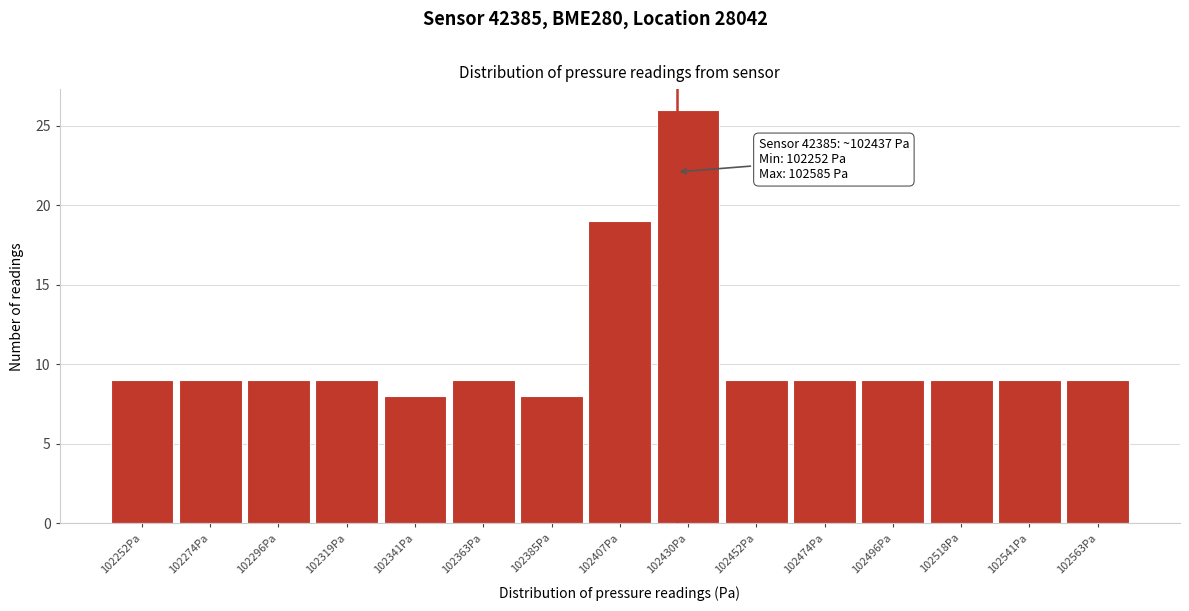

Reading left to right, list all the values displayed in this chart.

102252Pa=9	102274Pa=9	102296Pa=9	102319Pa=9	102341Pa=8	102363Pa=9	102385Pa=8	102407Pa=19	102430Pa=26	102452Pa=9	102474Pa=9	102496Pa=9	102518Pa=9	102541Pa=9	102563Pa=9